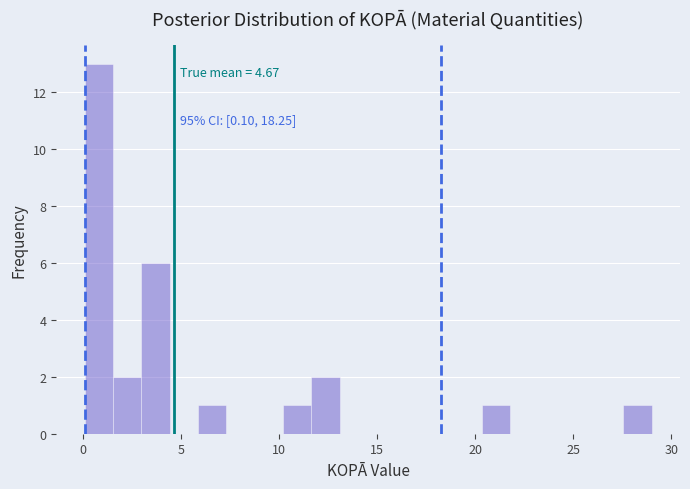

Around what value on the x-axis is the tallest bar? Give the approximate position of its centre, as read against the axis.

1.0